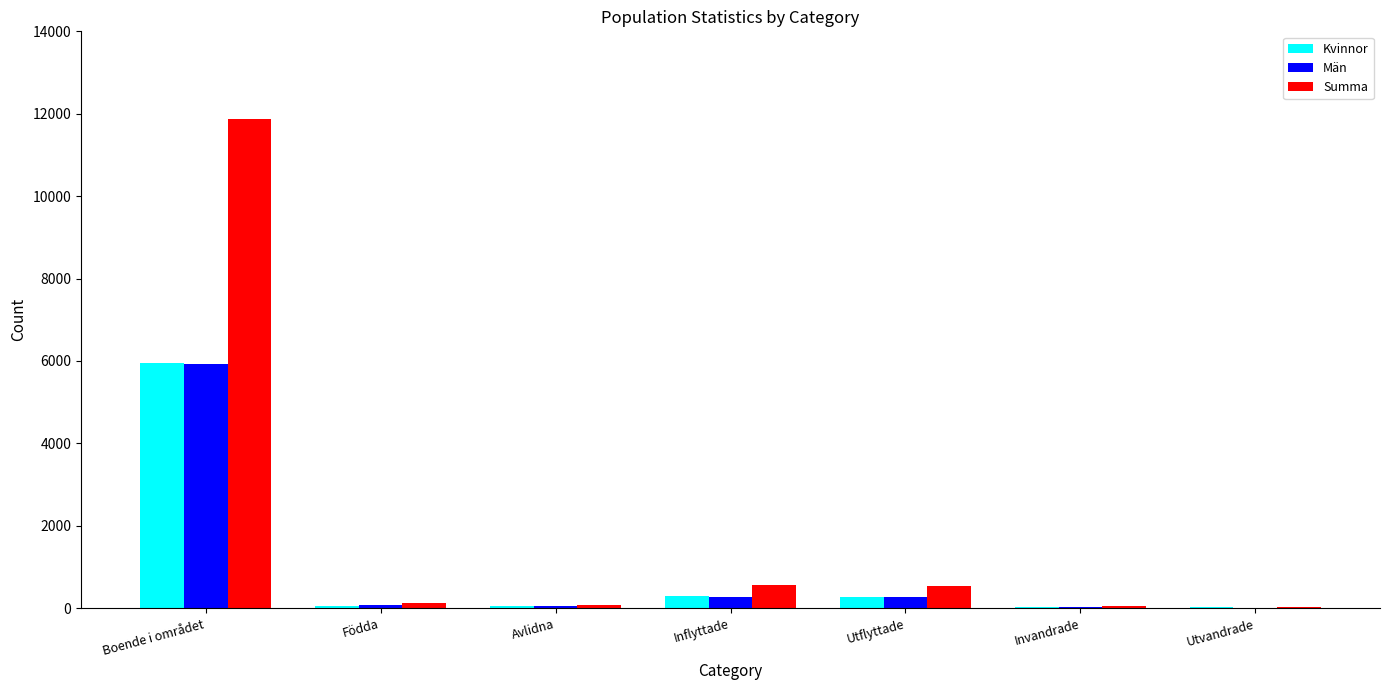

The value of Summa at Invandrade is 50. True or false?

True